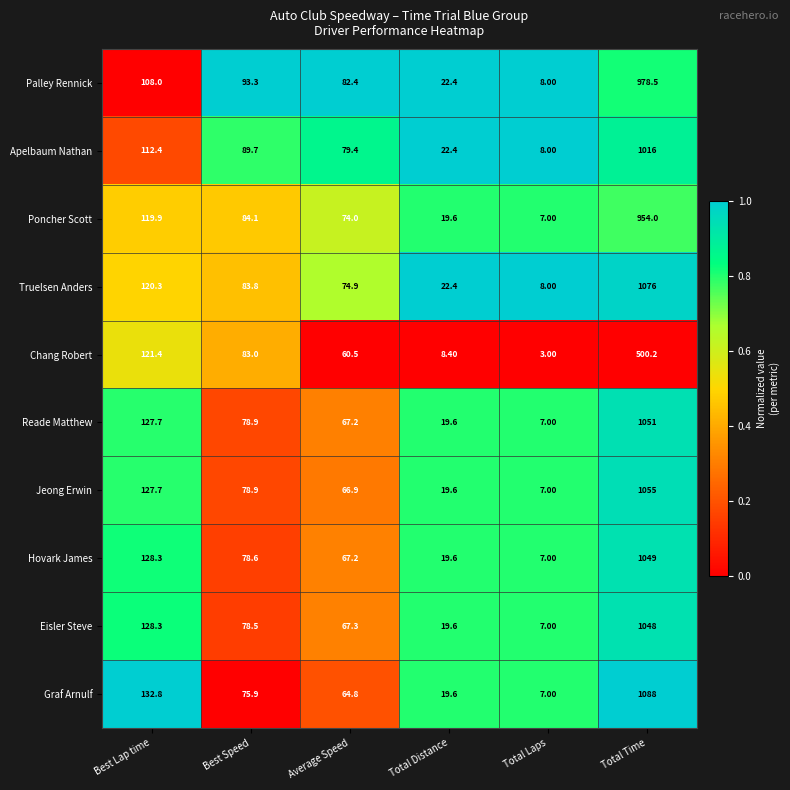

Is the value of Hovark James at Total Time greater than the value of Palley Rennick at Average Speed?

Yes